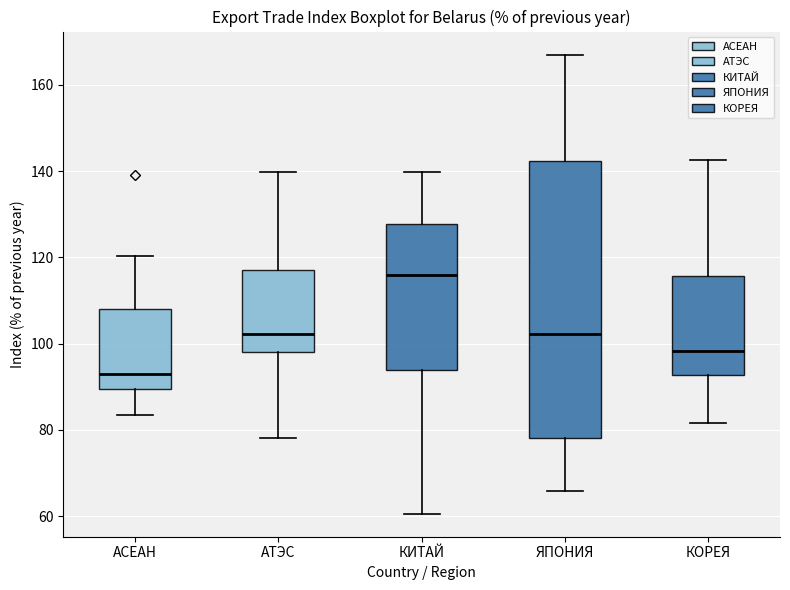

Which box has the lowest median line?

АСЕАН